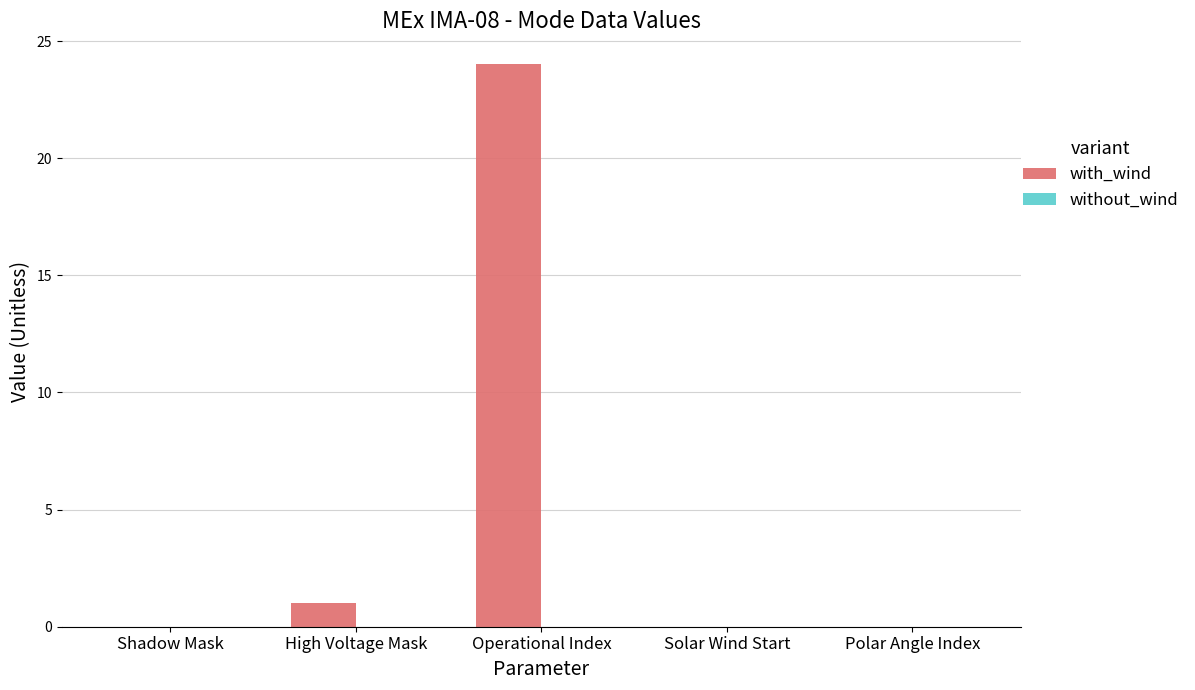

Which has a higher value, High Voltage Mask or Polar Angle Index?

High Voltage Mask